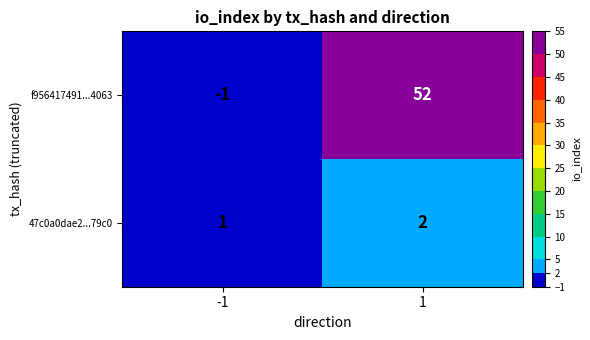

How many distinct data groups are displayed?

2